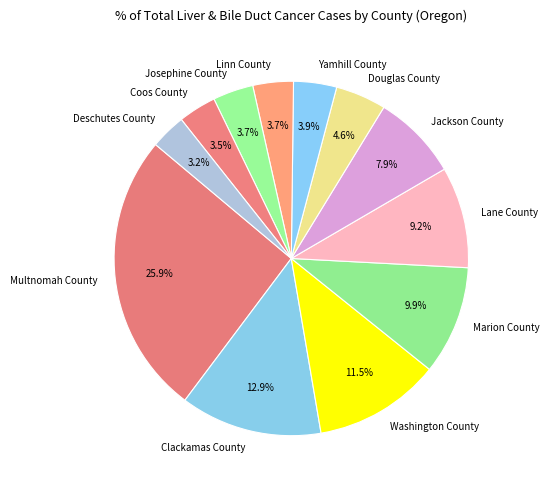

Is it true that Multnomah County is 26% of the pie?

True